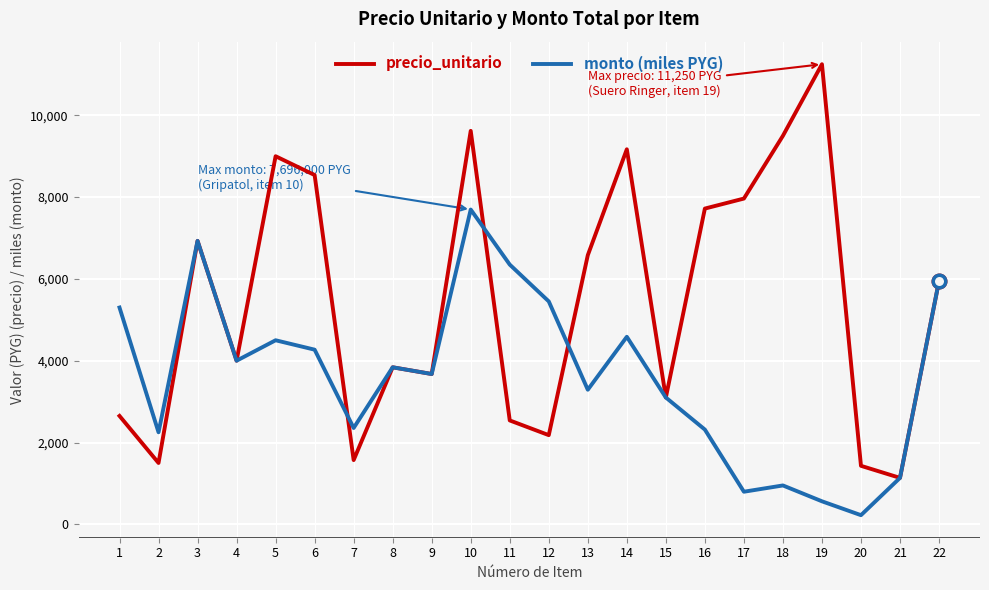

True or false: monto (miles PYG) has more than 1 interior local peaks.

True